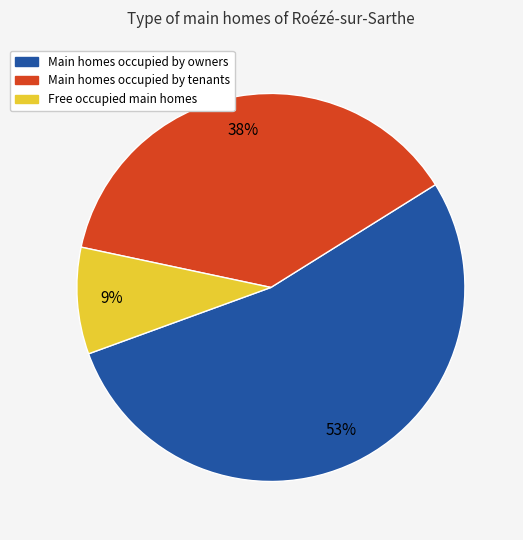

True or false: Main homes occupied by owners accounts for 62% of the total.

False